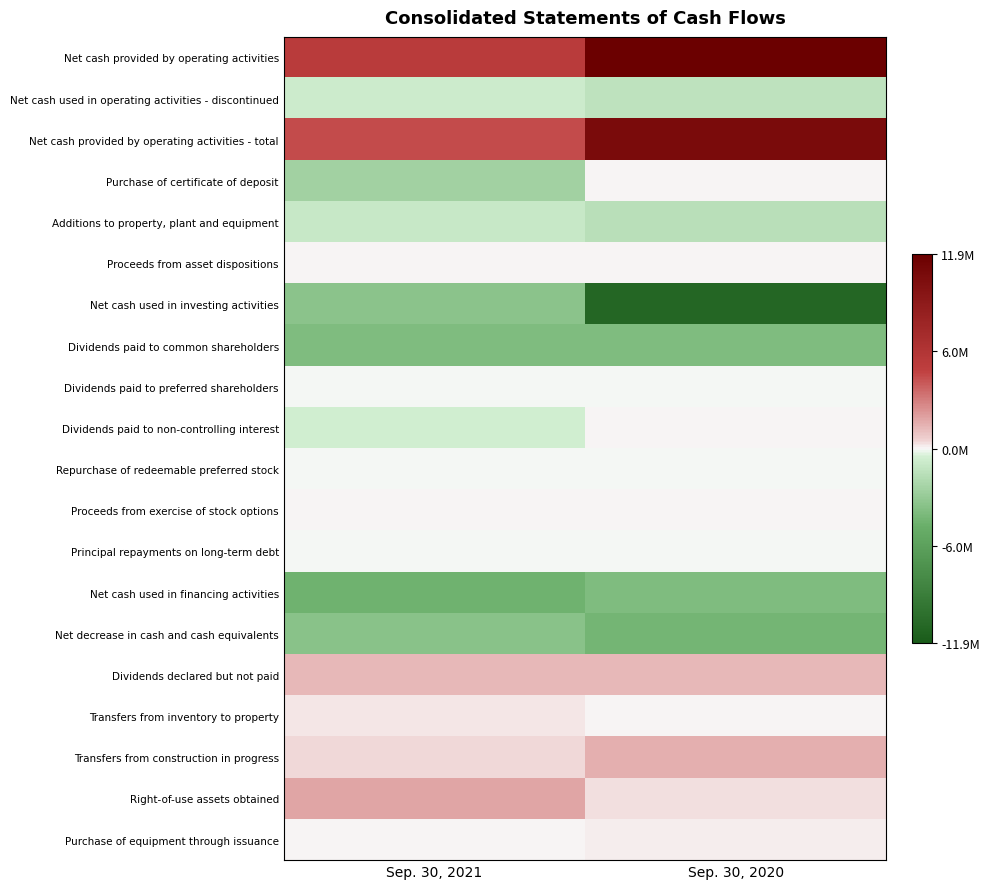

What is the total value across all series at Sep. 30, 2021?

-6769377